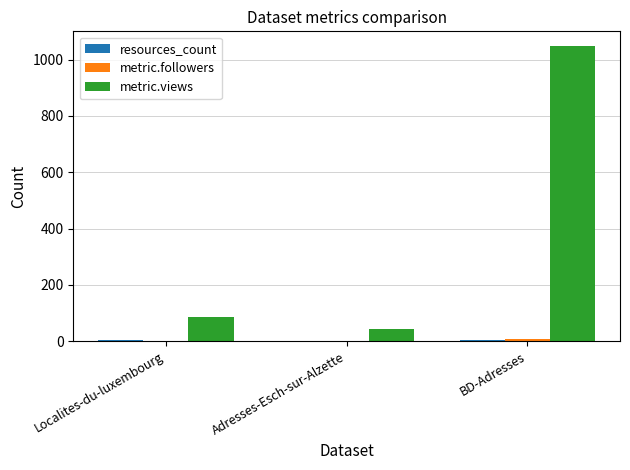

Where is metric.views nearest to the value 545?

Localites-du-luxembourg